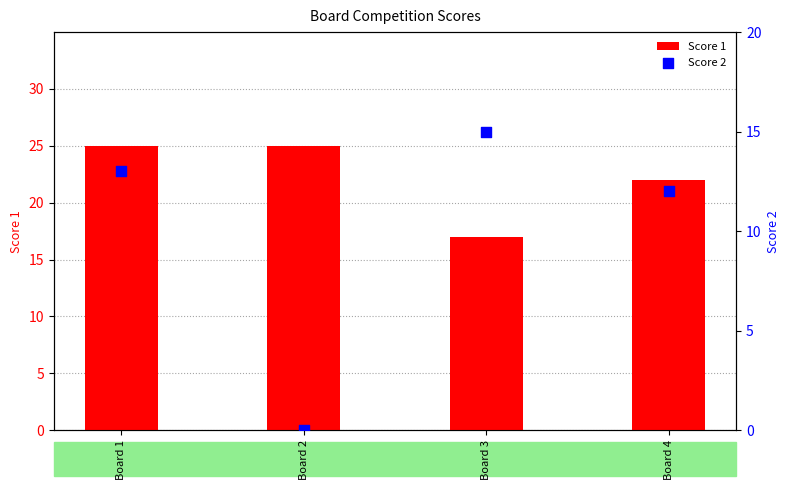

At which category is the sum across all series the highest?

Board 1